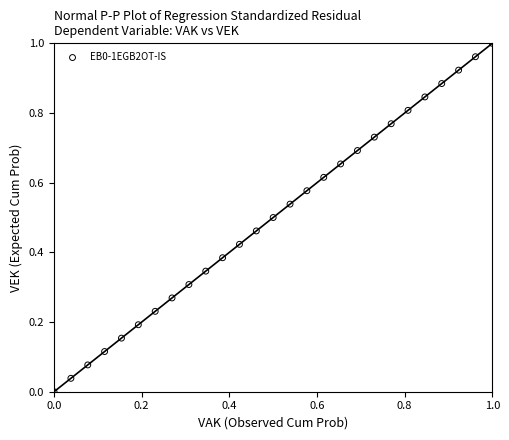

Count the number of points in this scatter plot.

27